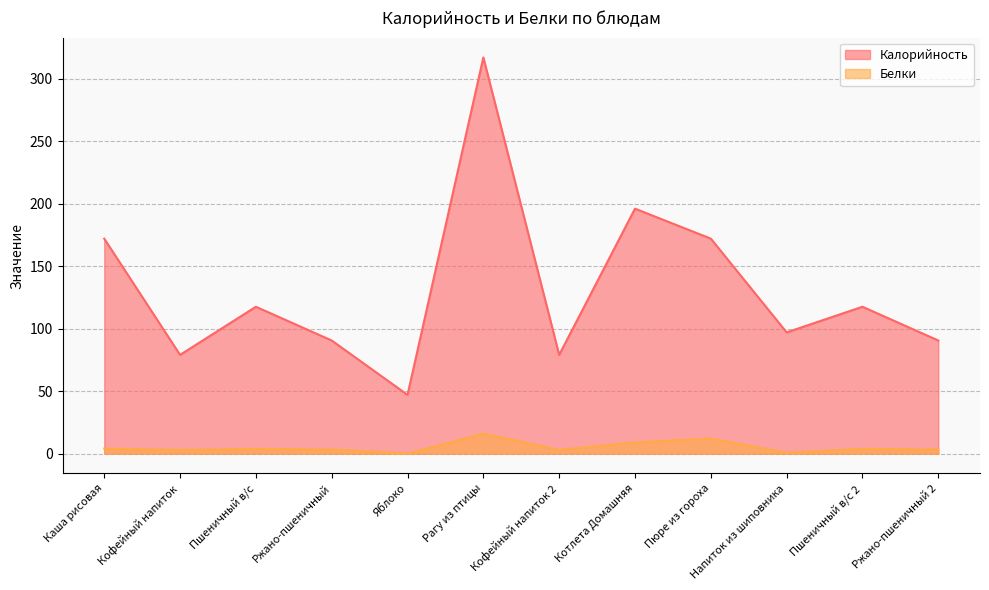

What is the label of the 11th point from the right?

Кофейный напиток